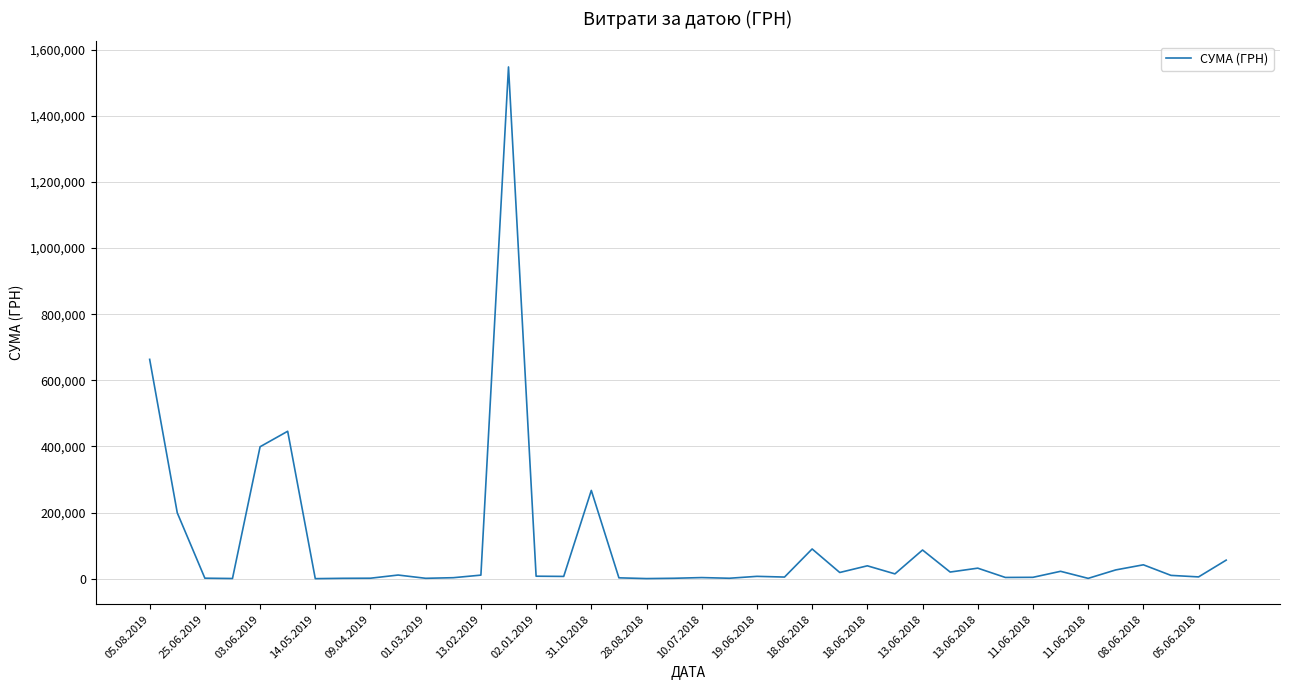

What is the difference between the second highest and minimum values?

663233.4